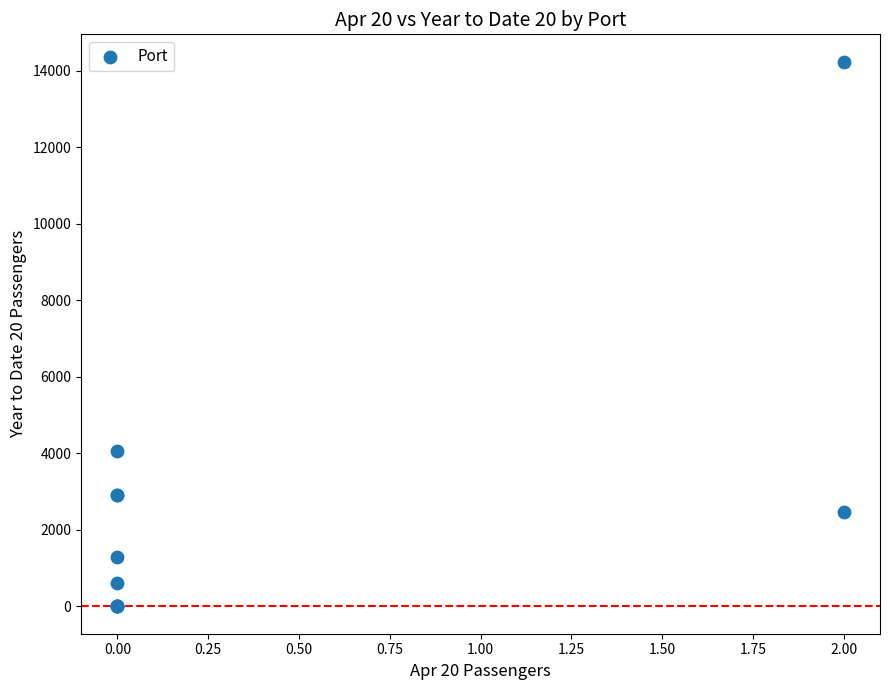

What Y value in the scatter plot is closest to 7122?

4053